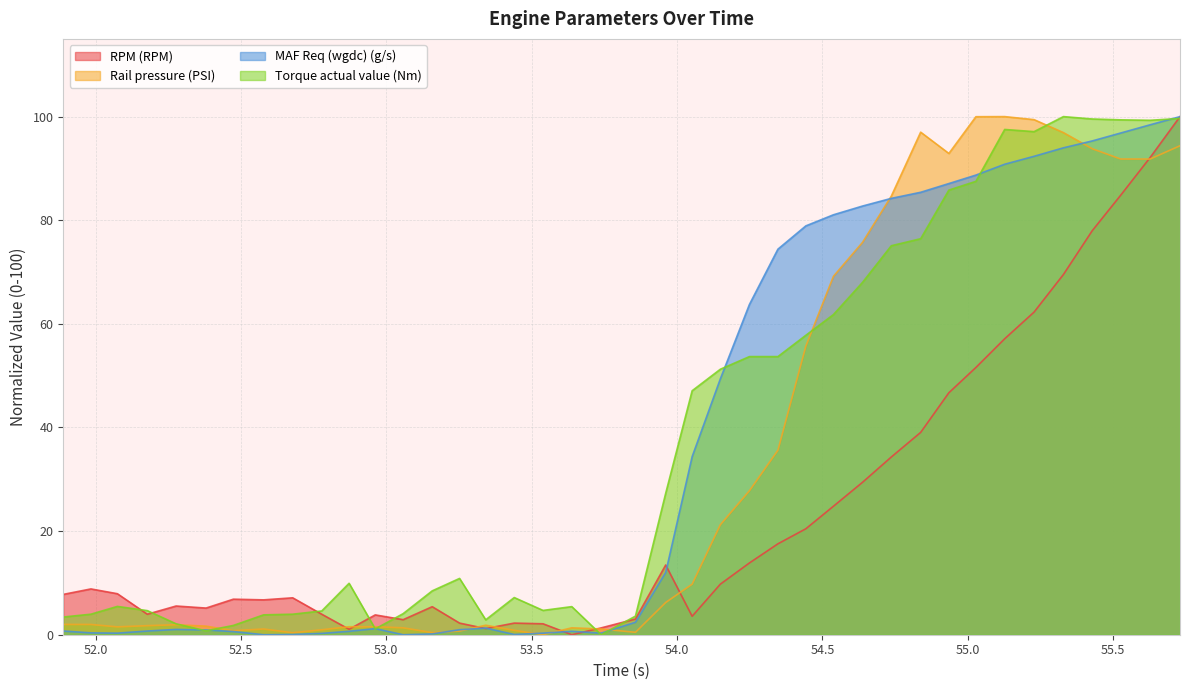

After their last crossing, which series has the higher values: Torque actual value (Nm) or Rail pressure (PSI)?

Torque actual value (Nm)